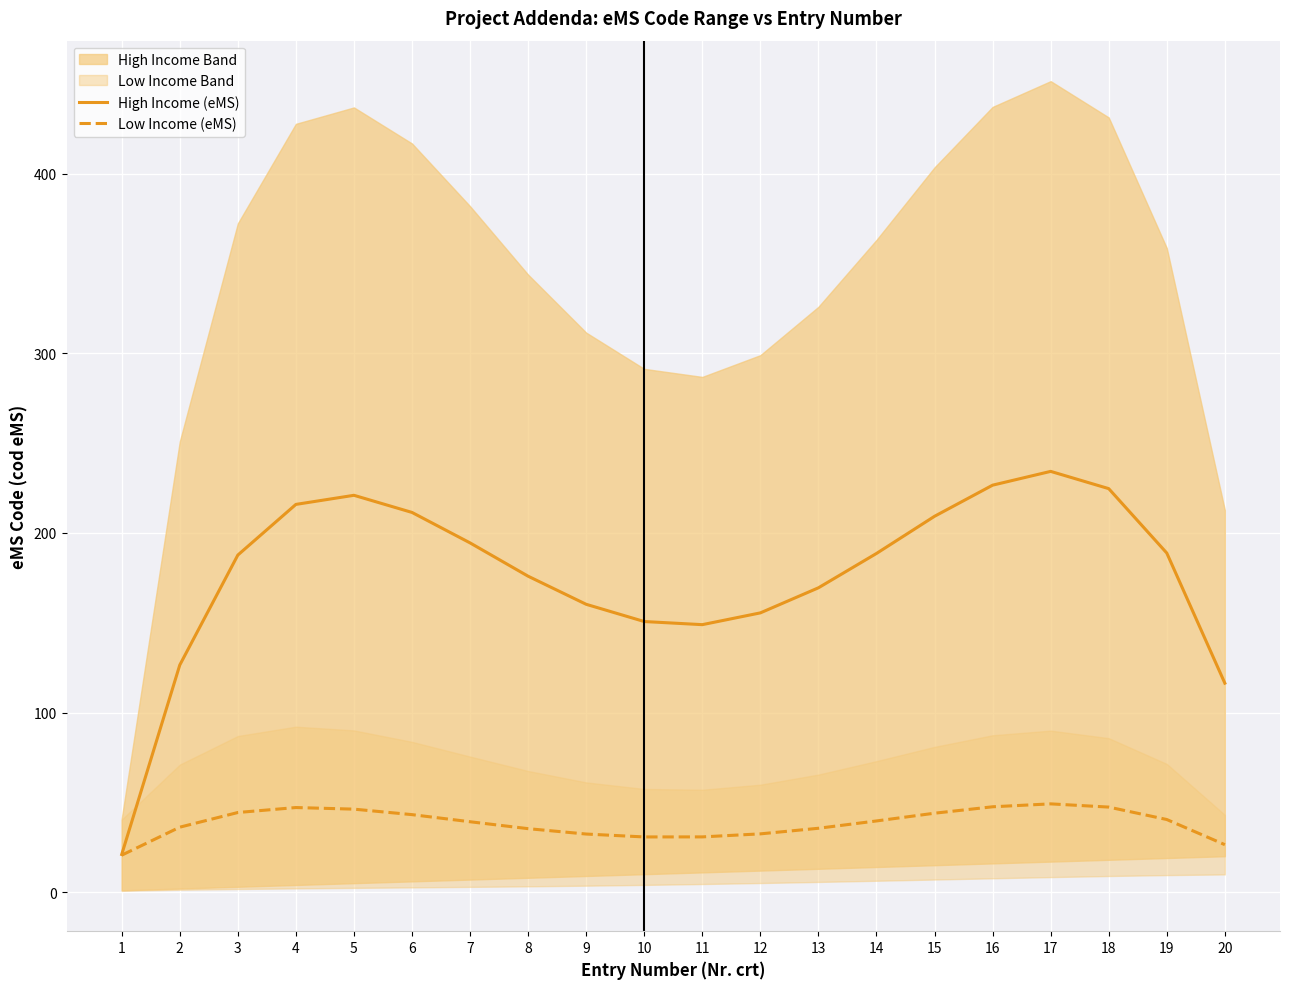

Between 9 and 14, which series saw the biggest shift?

High Income (eMS)